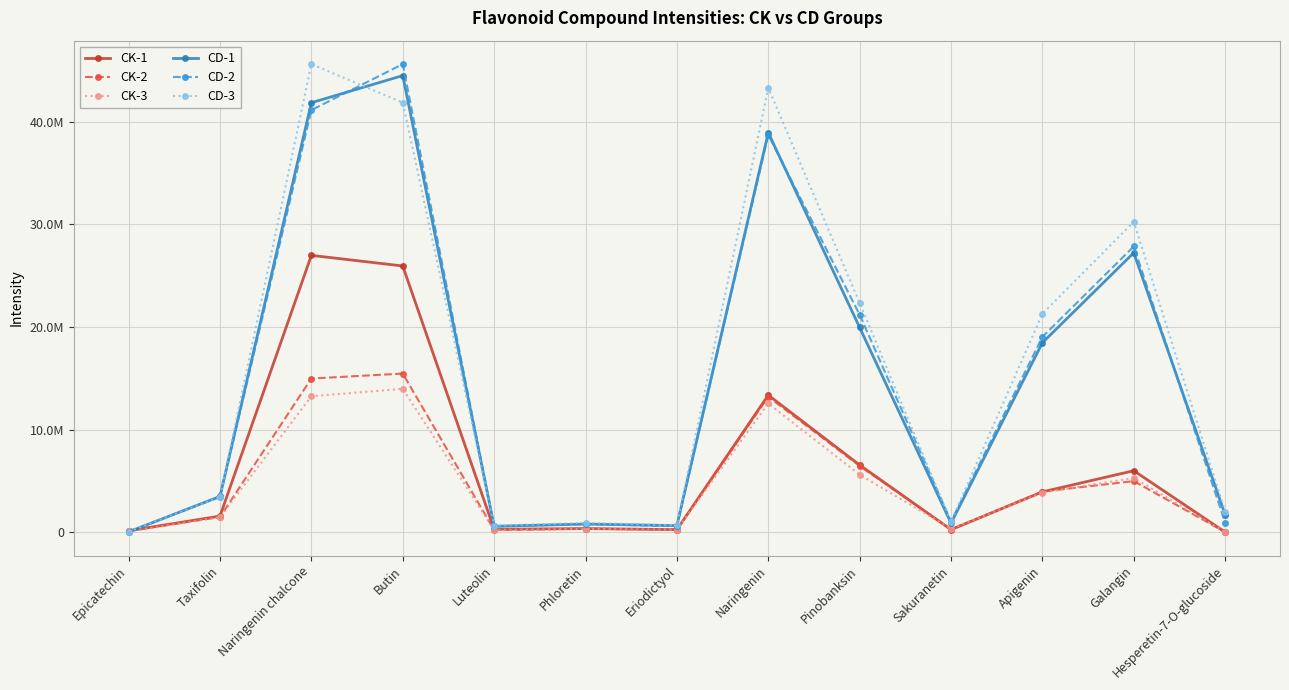

What are all the series names shown in the legend?

CK-1, CK-2, CK-3, CD-1, CD-2, CD-3